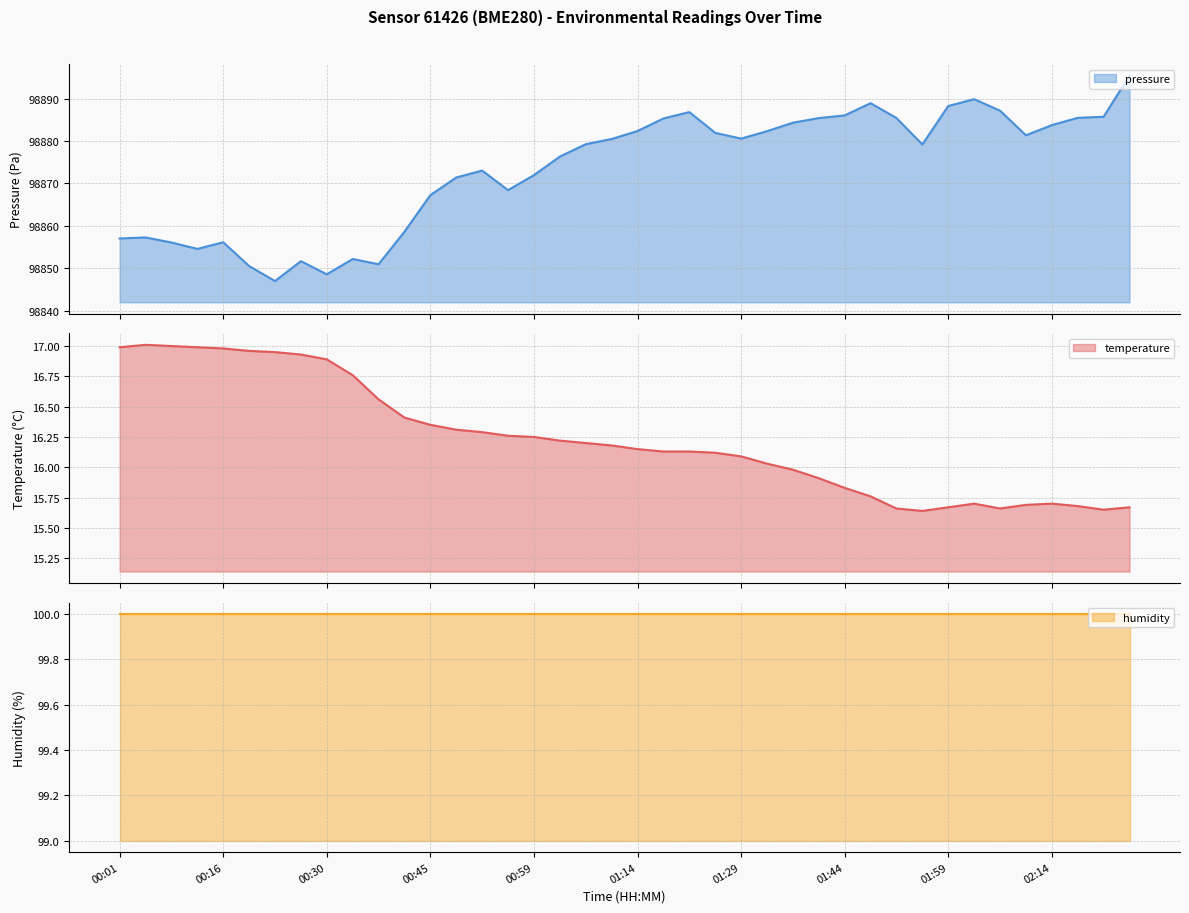

What is the minimum value for pressure?

98847.0